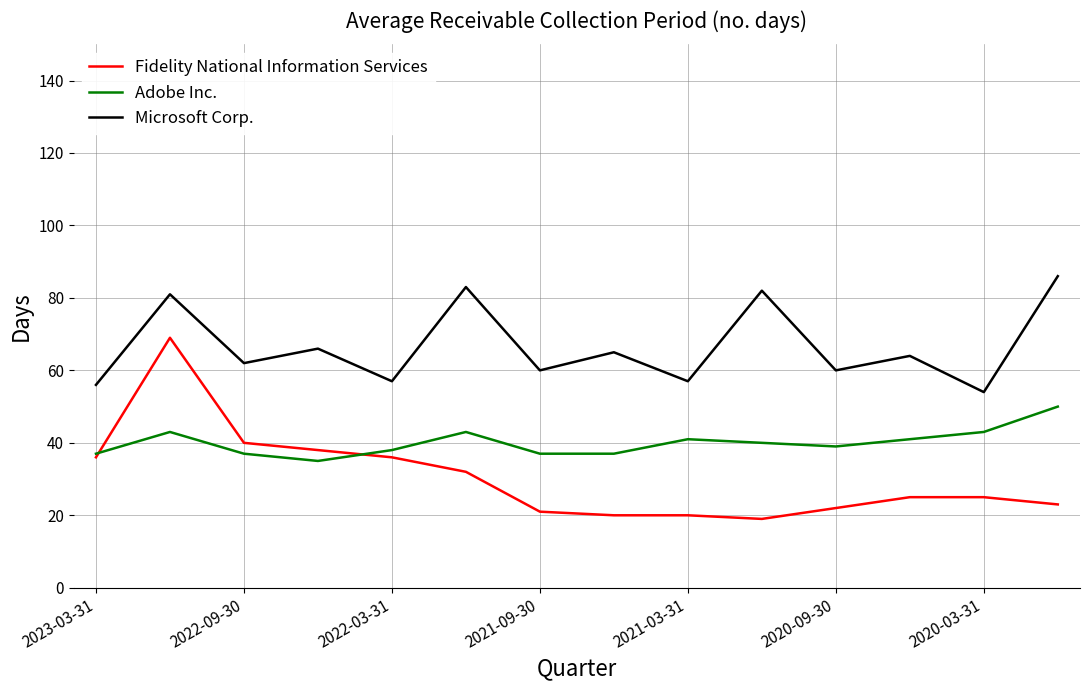

True or false: Microsoft Corp. and Fidelity National Information Services intersect in this chart.

False